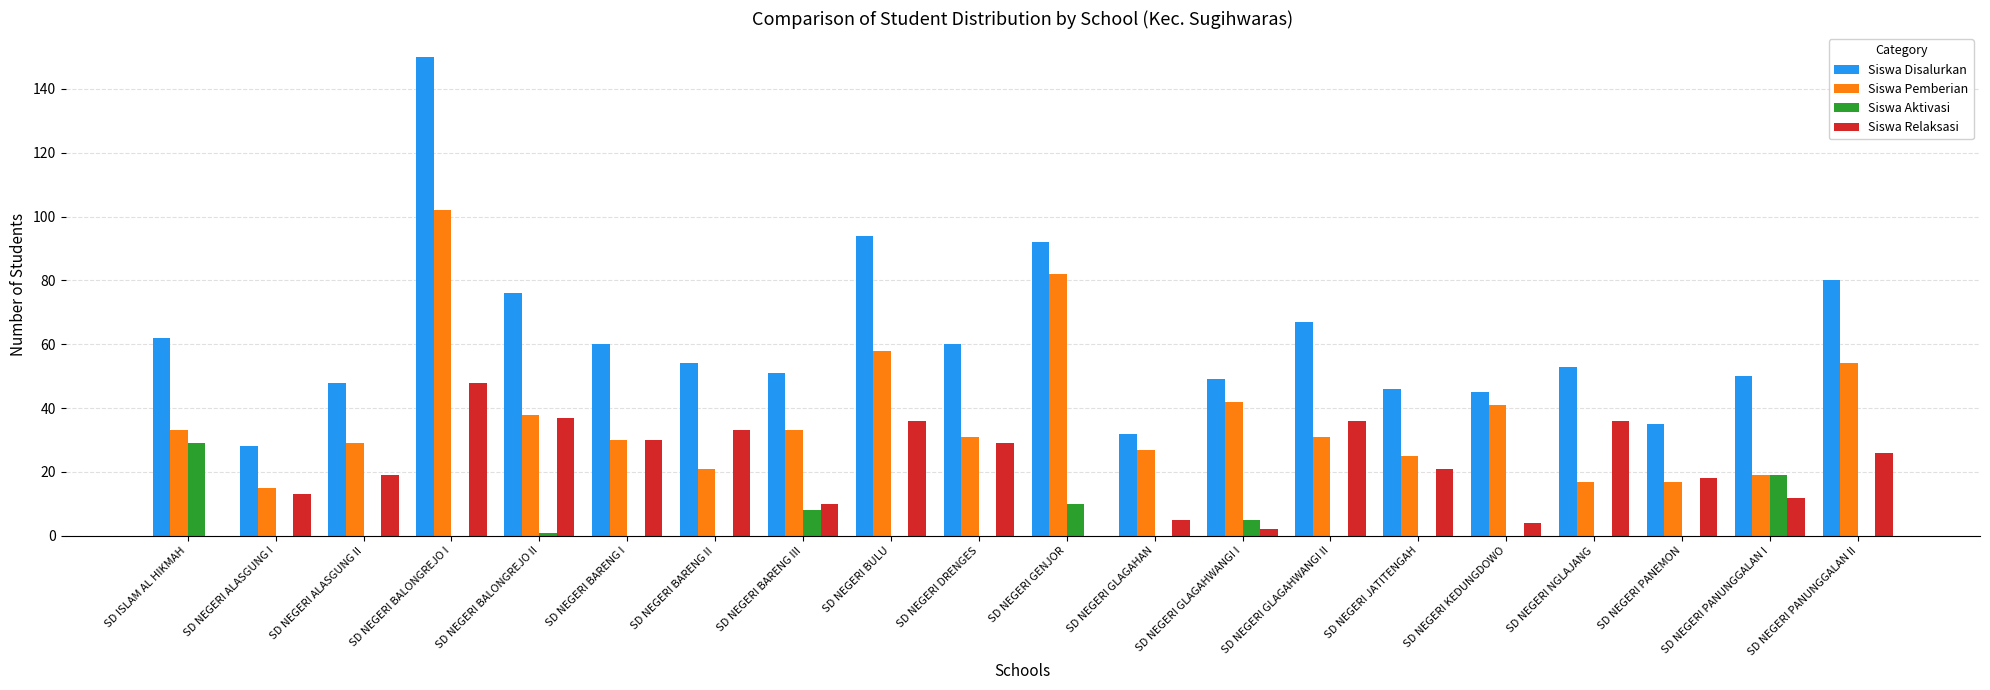

Is it true that Siswa Relaksasi equals 2 at SD NEGERI GLAGAHWANGI I?

True